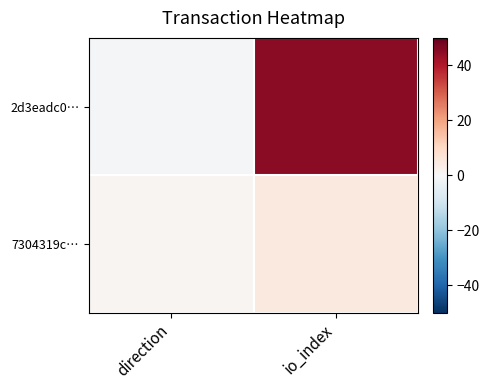

Reading left to right, what are all the values shown in this chart?

2d3eadc0…: direction=-1	io_index=45
7304319c…: direction=1	io_index=5